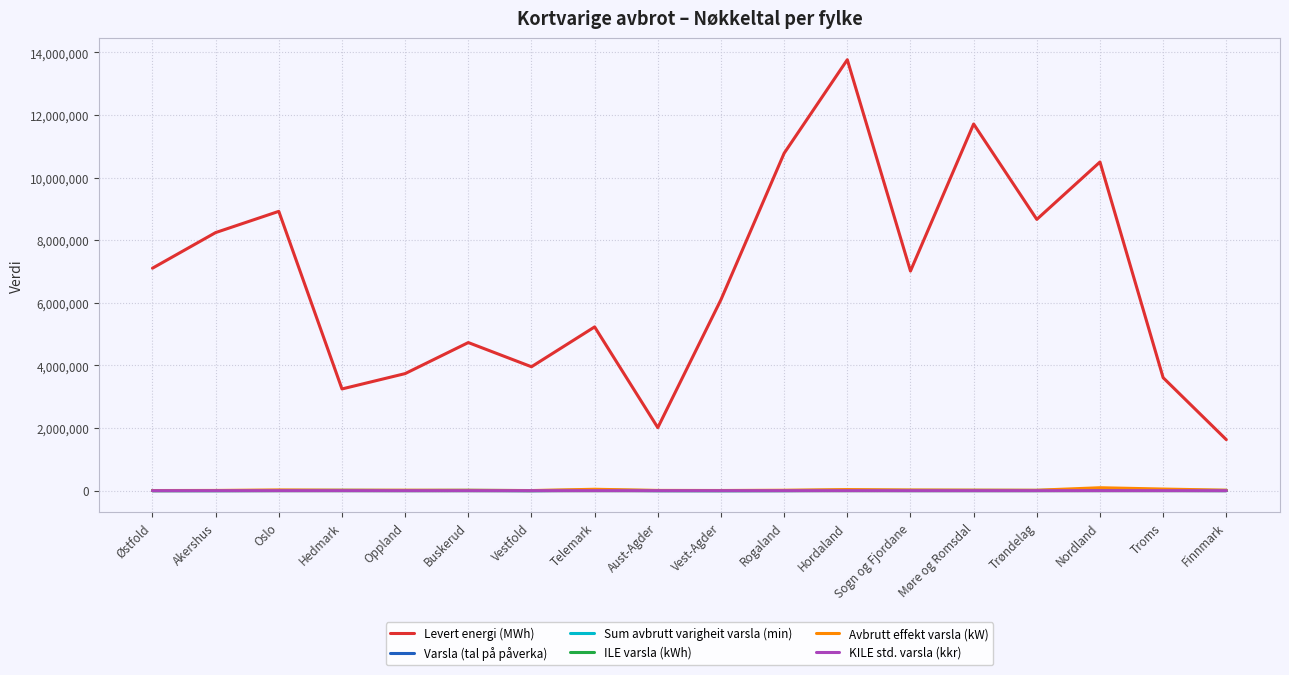

Count the number of categories in the chart.

18